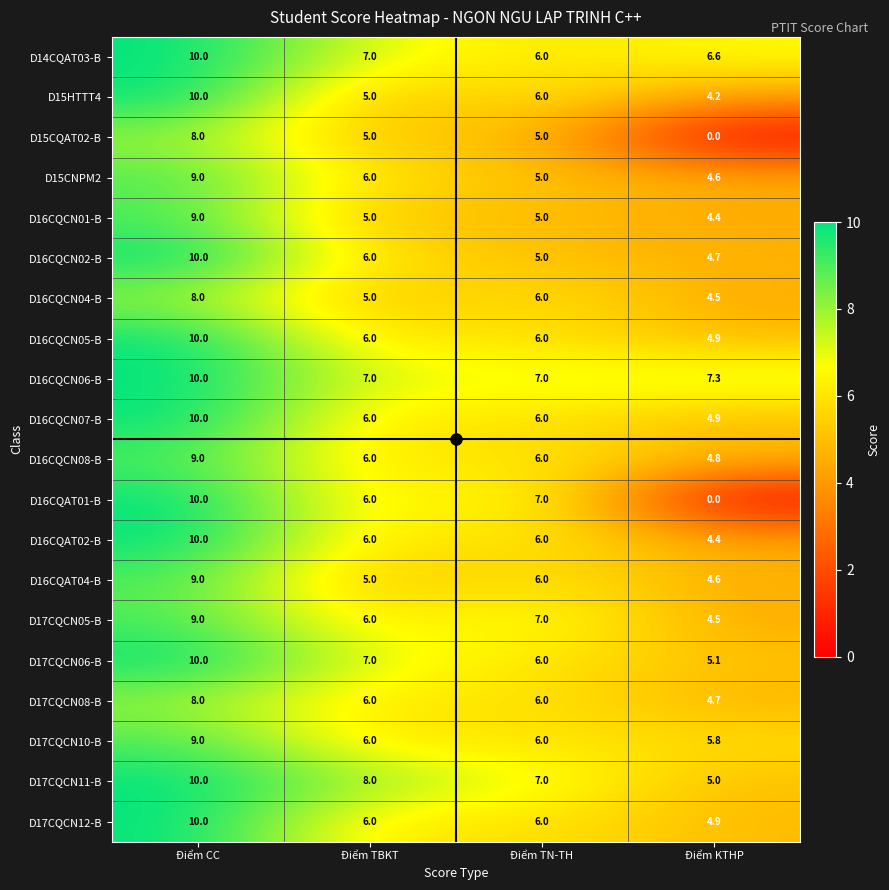

True or false: D16CQCN08-B has a value of 6.0 at Điểm TN-TH.

True